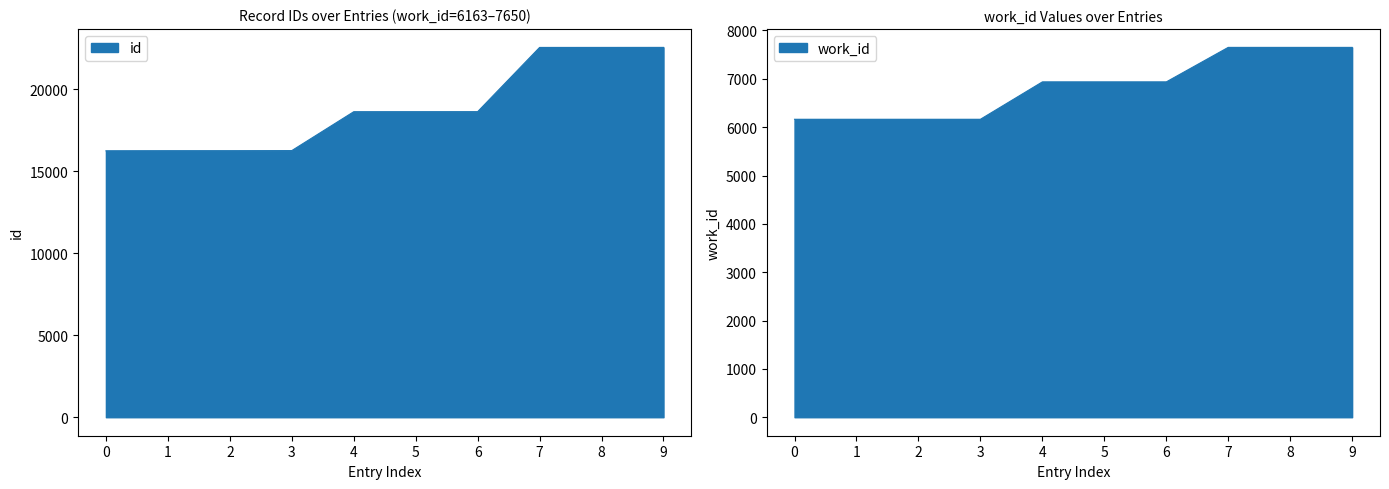

Read the value at 6163, to the nearest 50.

16250